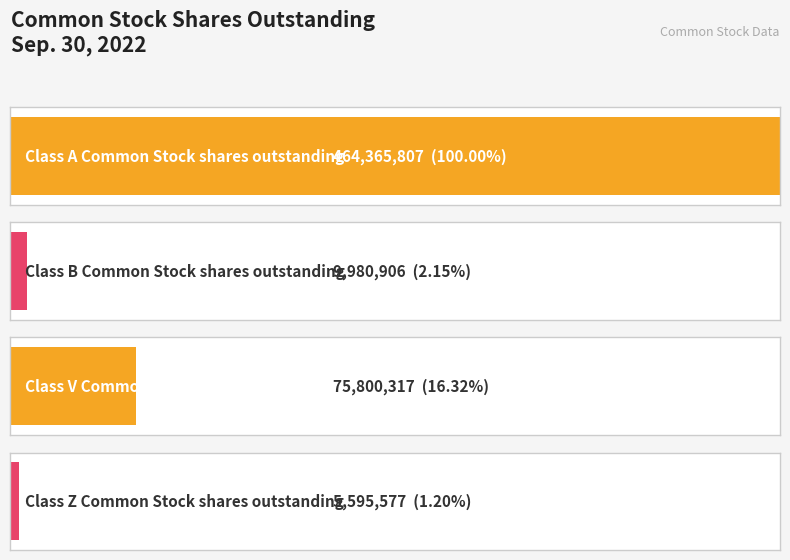

What is the change in value from Class V Common Stock shares outstanding to Class Z Common Stock shares outstanding?

-70204740